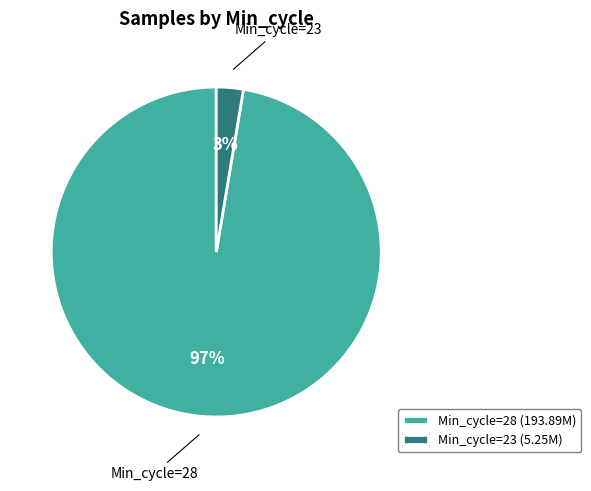

Is it true that Min_cycle=23 (5.25M) is 3% of the pie?

True